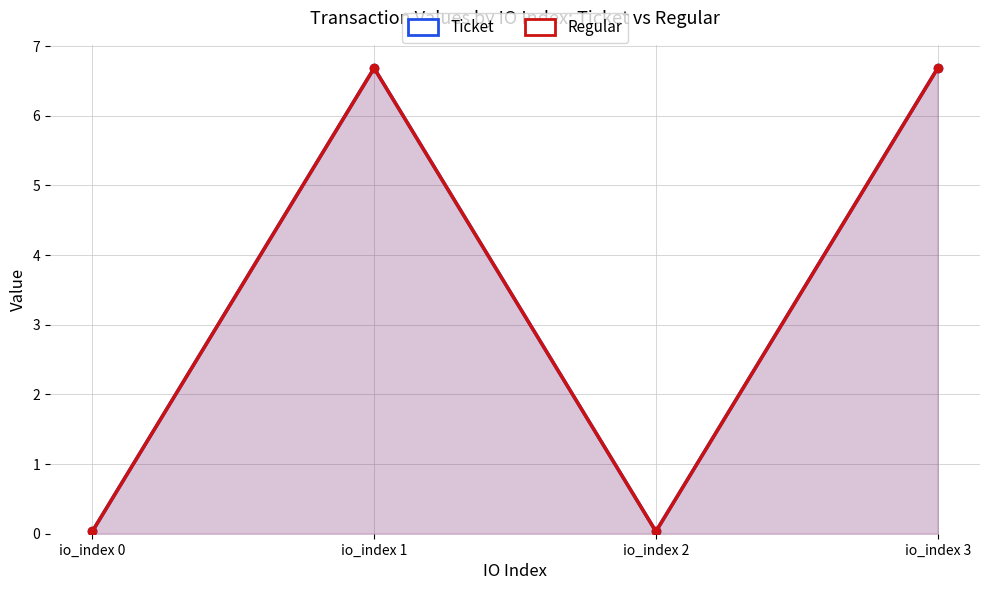

Reading left to right, what are all the values shown in this chart?

Ticket: io_index 0=0.0	io_index 1=6.7	io_index 2=0.0	io_index 3=6.7
Regular: io_index 0=0.0	io_index 1=6.7	io_index 2=0.0	io_index 3=6.7